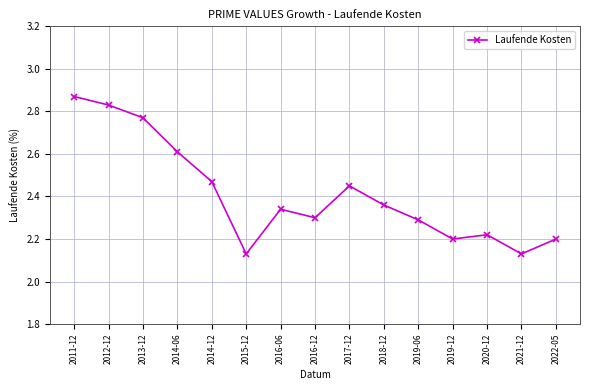

What is the difference between the maximum and second lowest values?

0.7